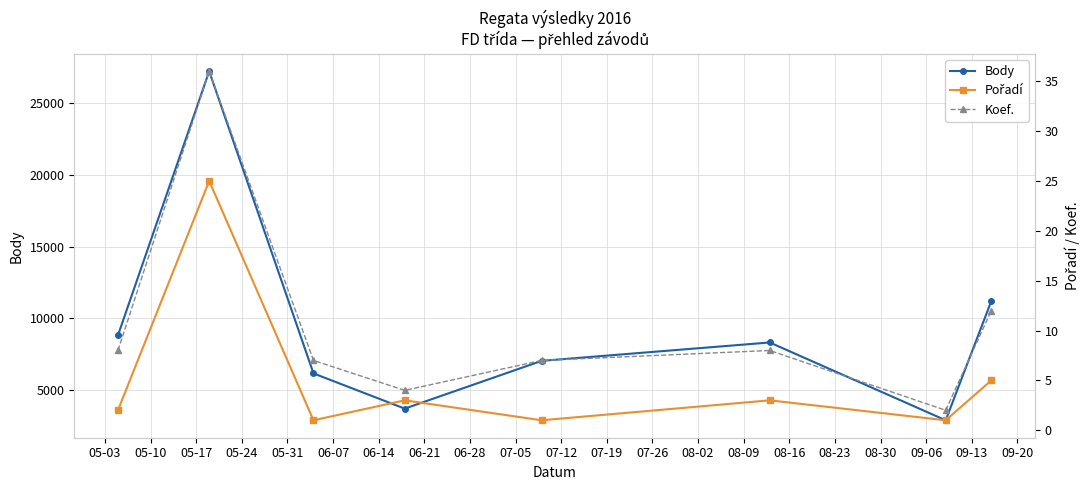

How many interior local peaks does the Body series have?

2